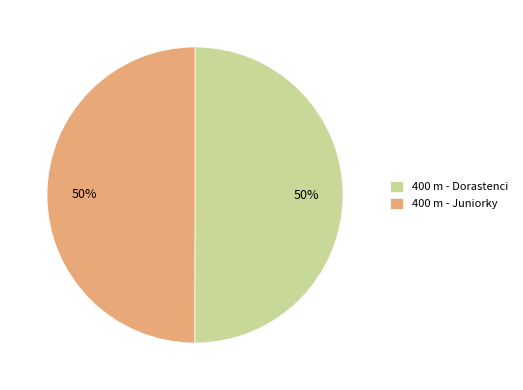

Is the sum of 400 m - Juniorky and 400 m - Dorastenci greater than half?

Yes